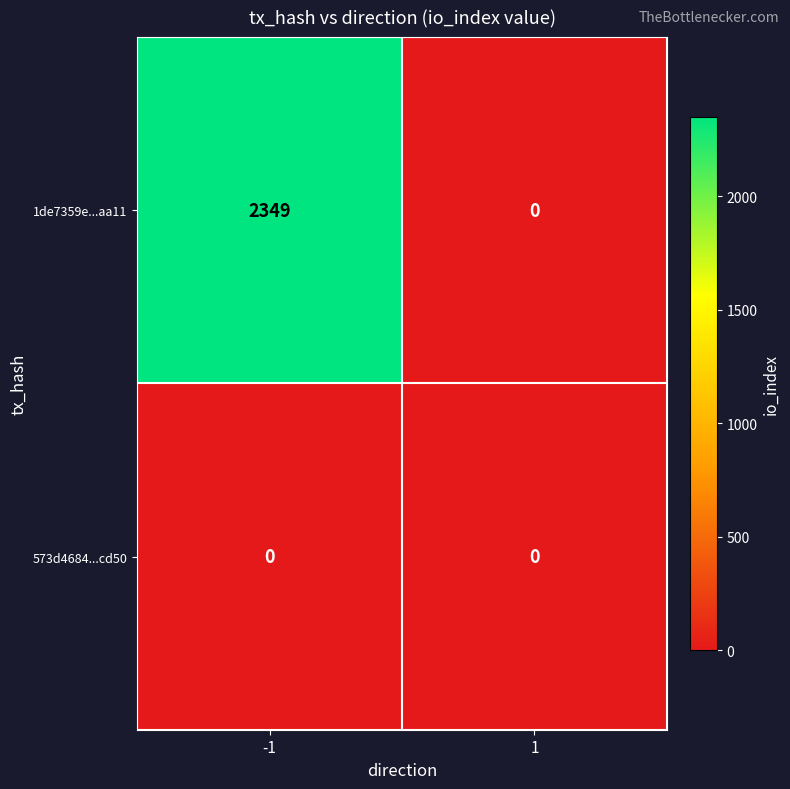

Which series has the widest spread of values?

1de7359e...aa11